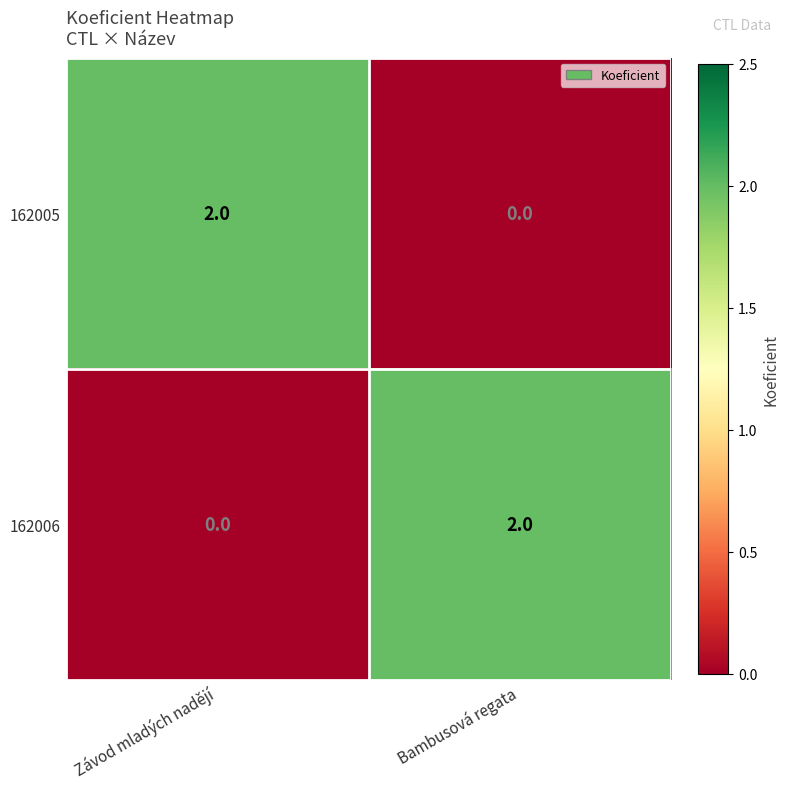

The value of 162006 at Bambusová regata is 1. True or false?

False